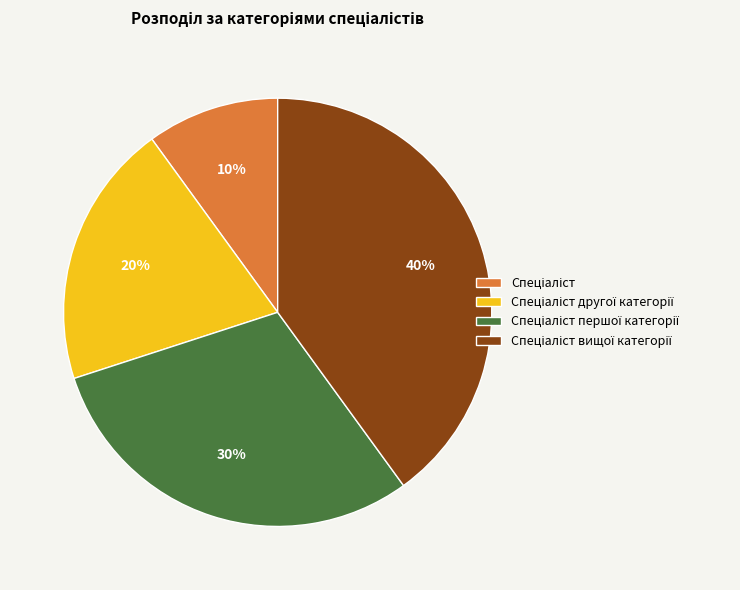

Is there any slice that represents more than half of the pie?

No